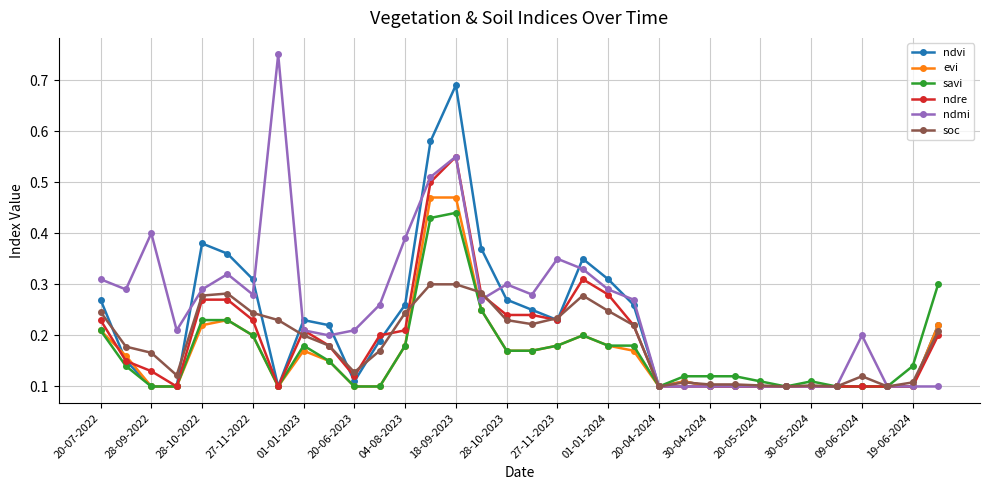

Which series has the widest spread of values?

ndmi